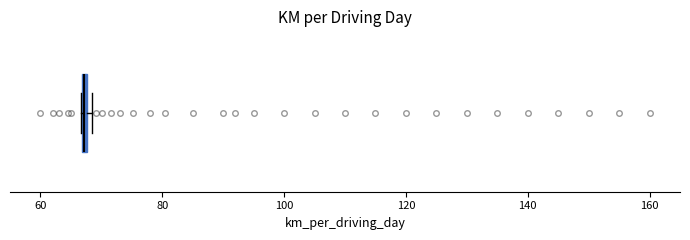

Where is the right edge of the box on the x-axis? The values are not printed on the chart, so give them approximately, as read against the axis.

68